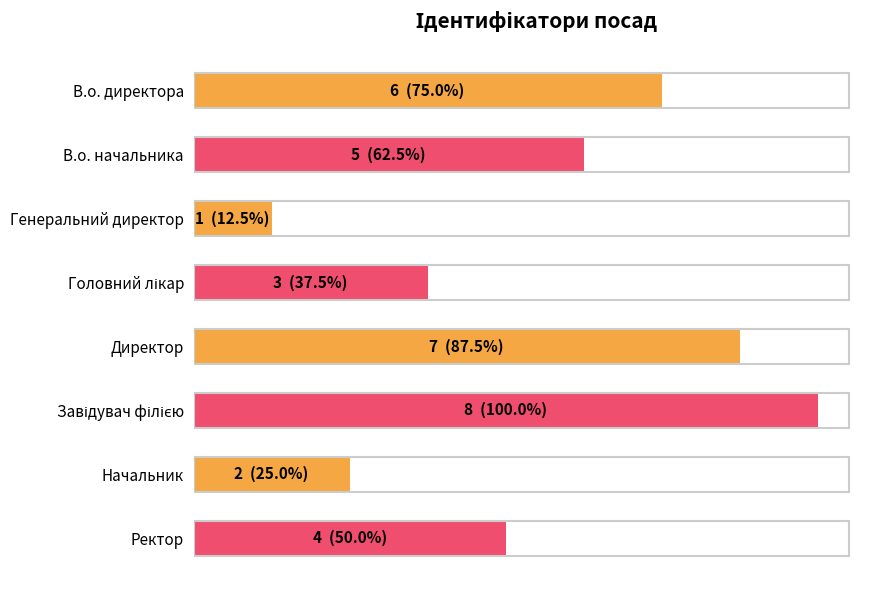

At which label is the value closest to 4?

Ректор